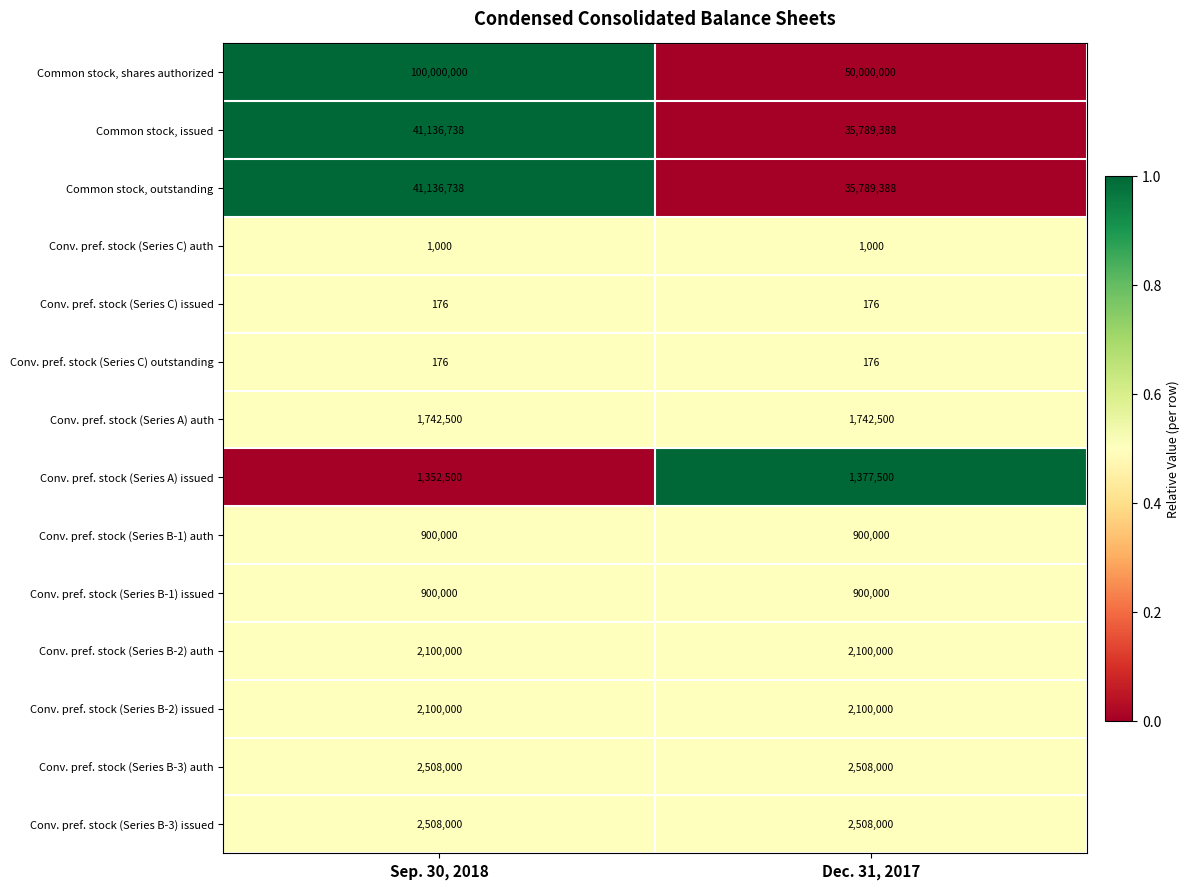

What is the sum of all Common stock, shares authorized values?

150000000